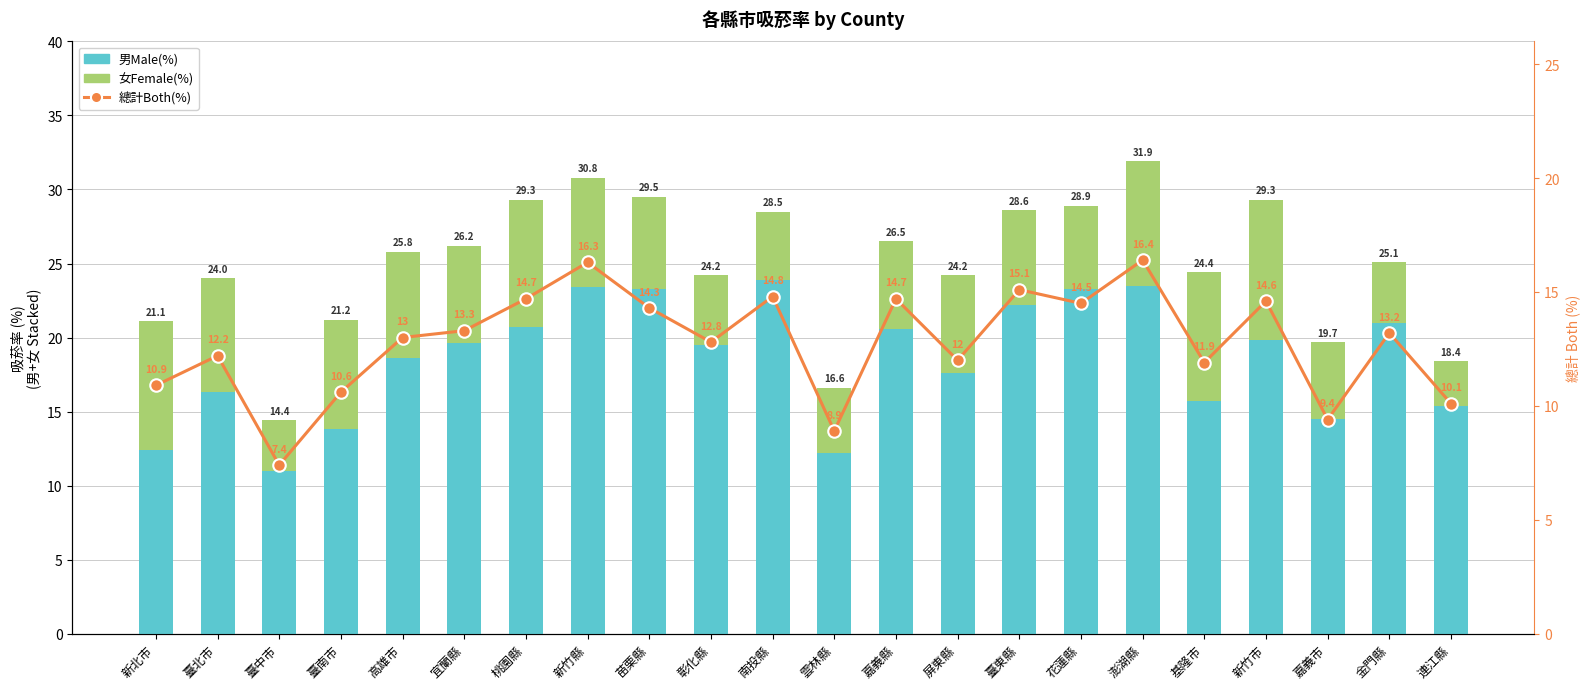

How many groups of bars are there?

22